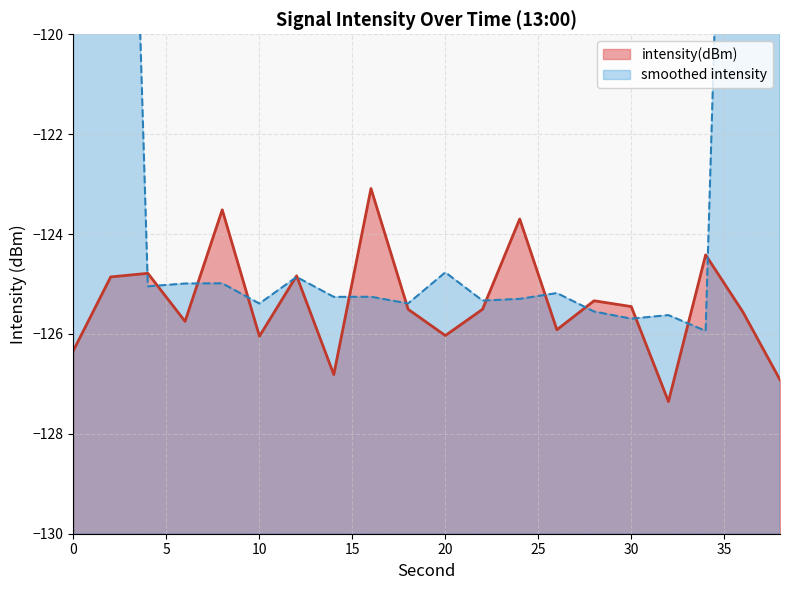

The value at 14 is -169.6. True or false?

False